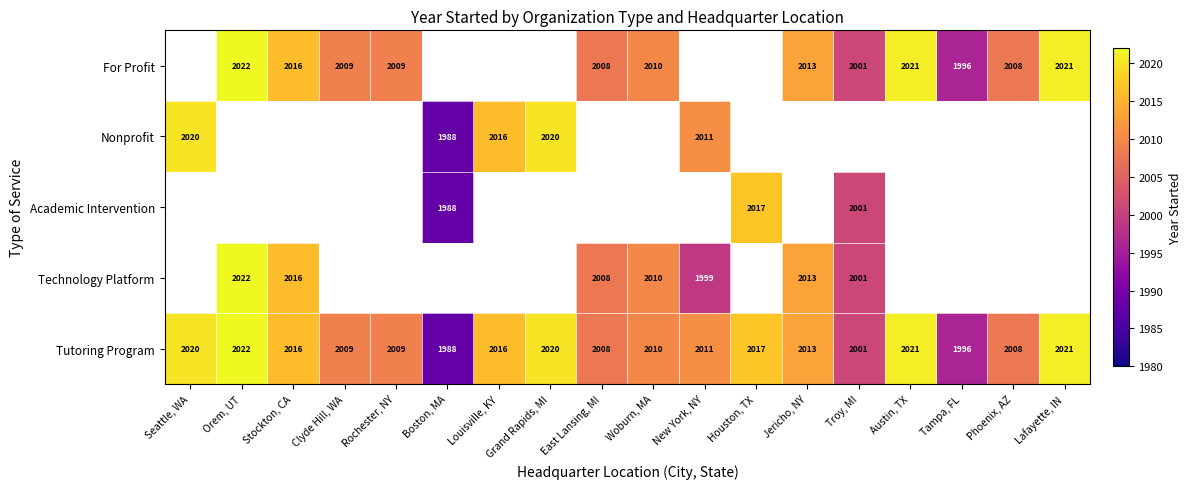

Where does the Tutoring Program series first go above 2013?

Seattle, WA